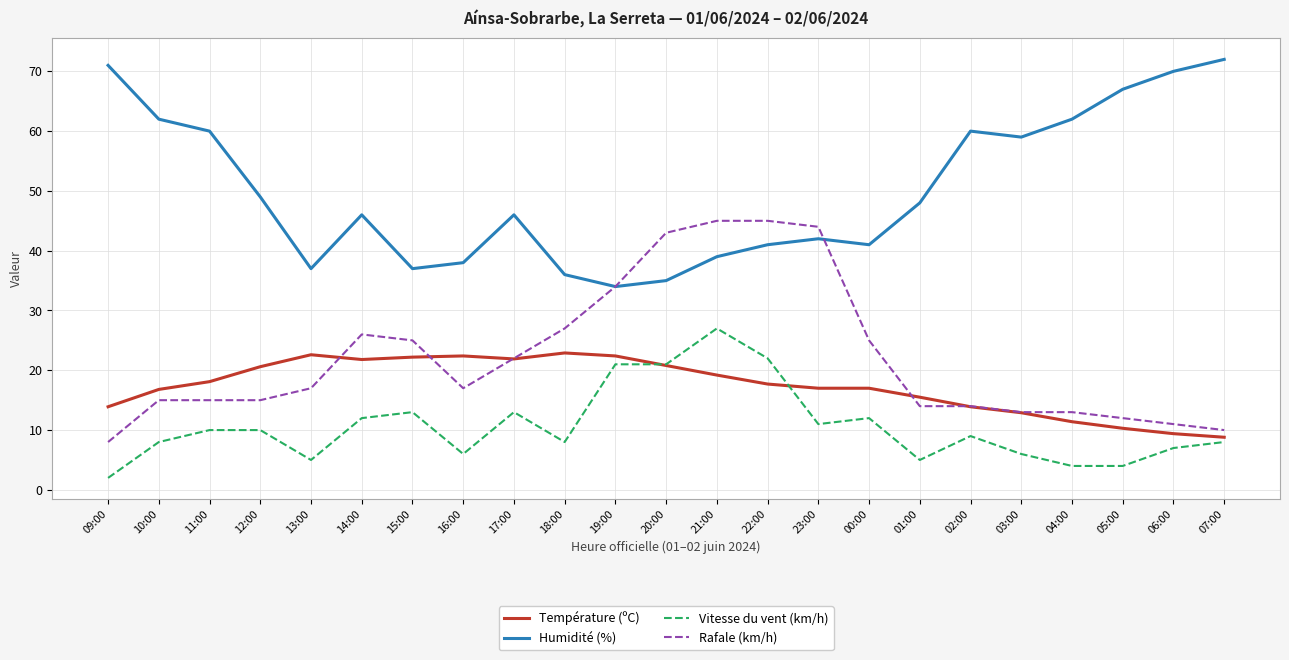

How many lines are shown in the chart?

4